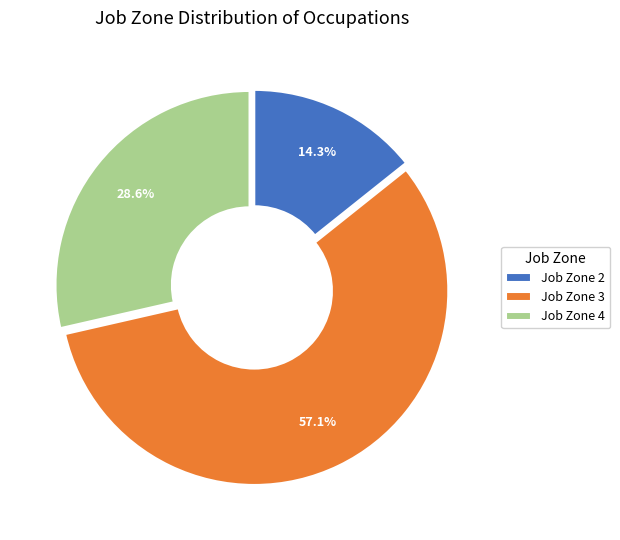

To the nearest percent, what is the combined percentage of Job Zone 4 and Job Zone 2?

43%